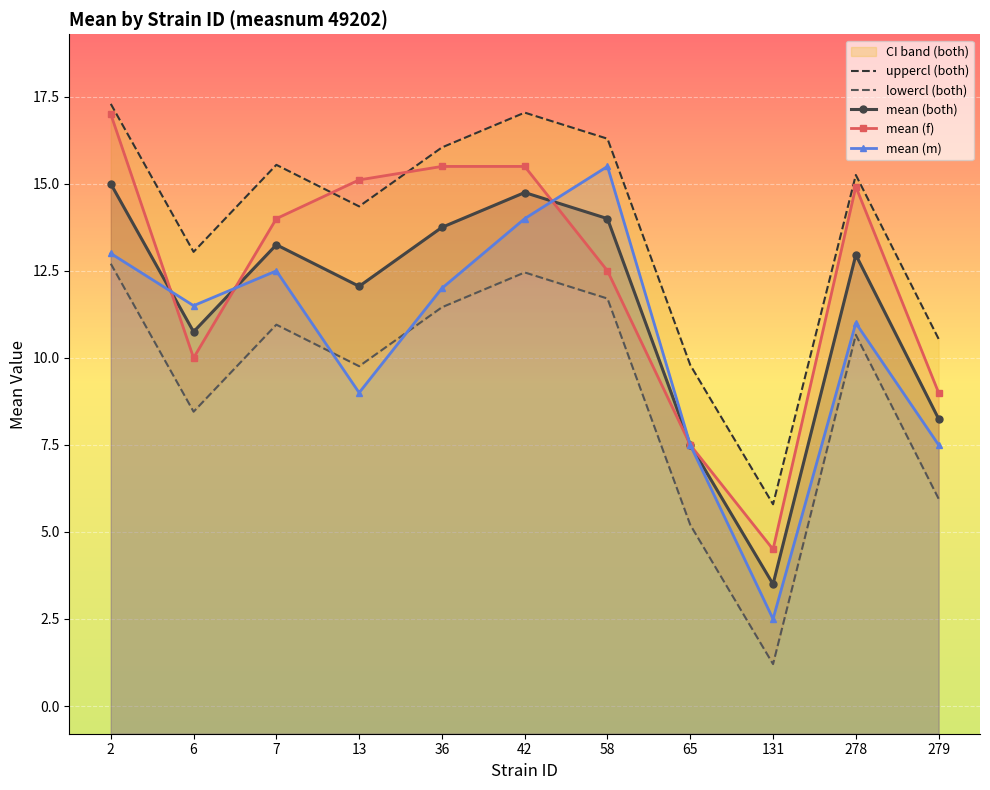

Where is lowercl (both) nearest to the value 6?

279